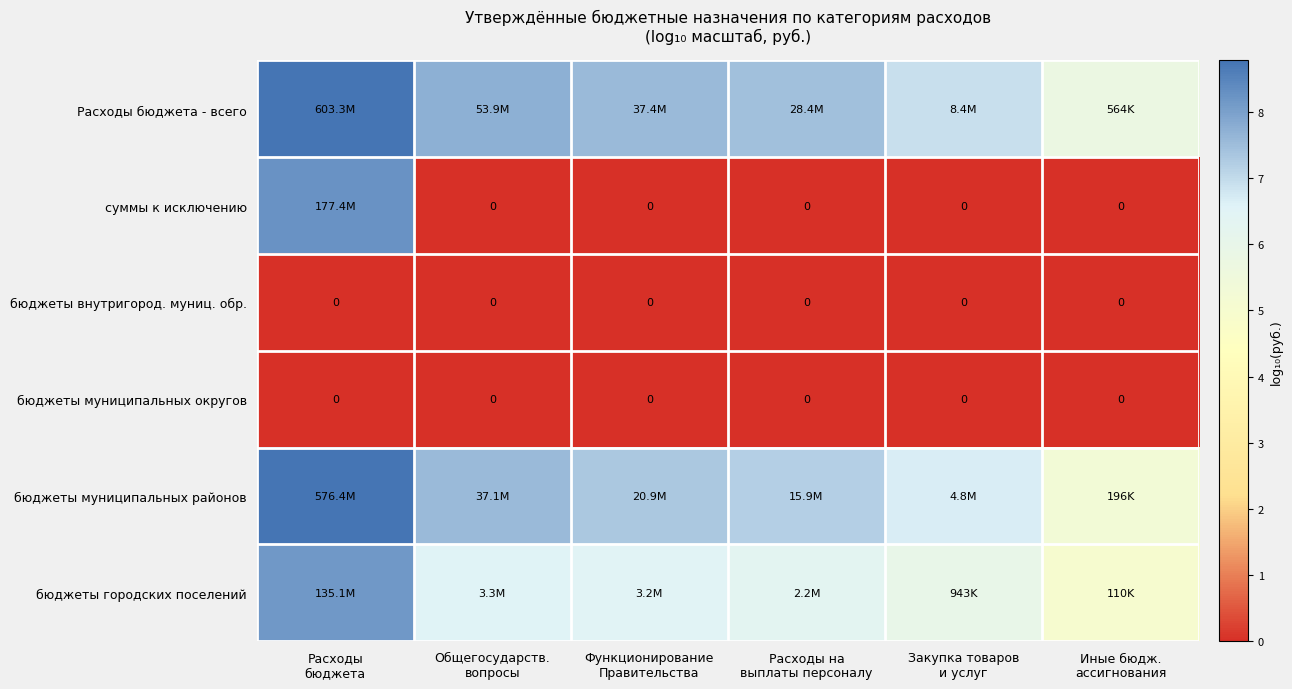

What value does the бюджеты муниципальных районов series have at Расходы бюджета?

8.8